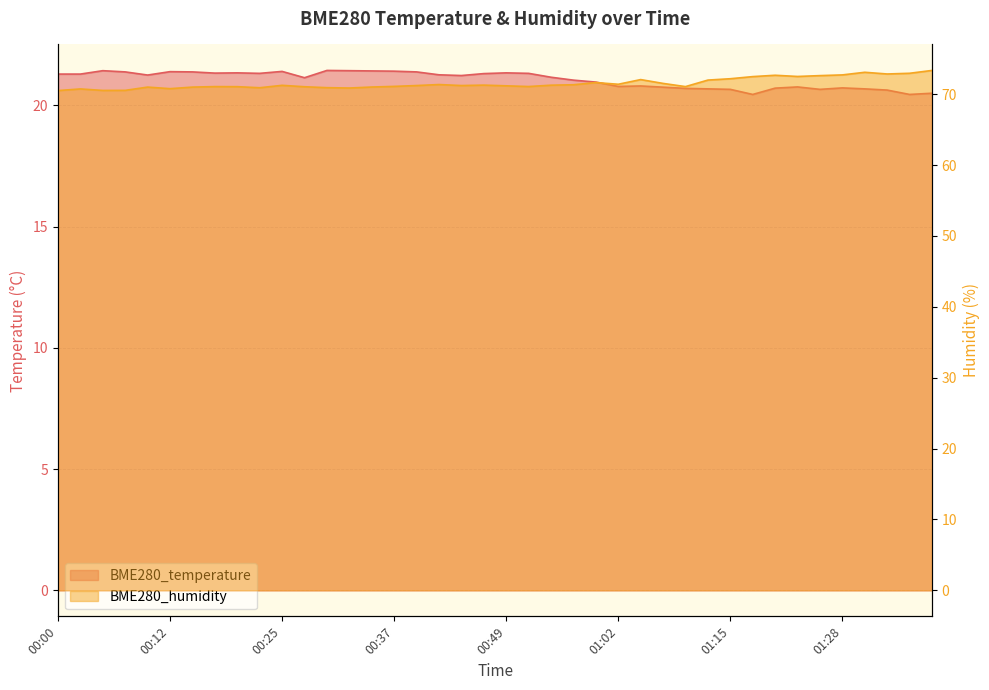

Which series changed the most between 00:54 and 01:38?

BME280_humidity